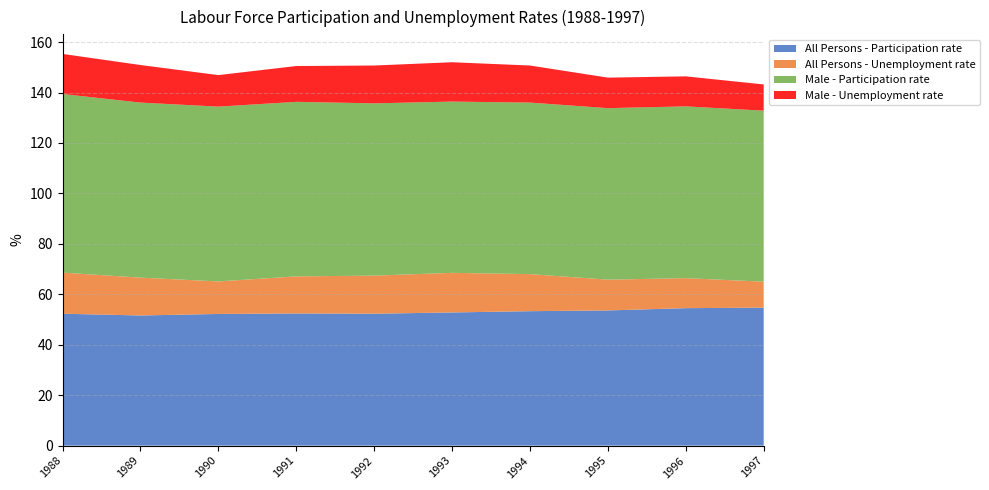

Reading left to right, transcribe all the data shown in this chart.

All Persons - Participation rate: 1988=52.3	1989=51.6	1990=52.2	1991=52.4	1992=52.3	1993=52.8	1994=53.3	1995=53.6	1996=54.5	1997=54.7
All Persons - Unemployment rate: 1988=16.3	1989=15.0	1990=12.9	1991=14.7	1992=15.1	1993=15.7	1994=14.7	1995=12.2	1996=11.9	1997=10.3
Male - Participation rate: 1988=70.8	1989=69.4	1990=69.3	1991=69.2	1992=68.3	1993=67.9	1994=68.0	1995=68.0	1996=68.1	1997=67.8
Male - Unemployment rate: 1988=15.9	1989=14.9	1990=12.5	1991=14.2	1992=15.0	1993=15.6	1994=14.7	1995=12.1	1996=11.9	1997=10.4